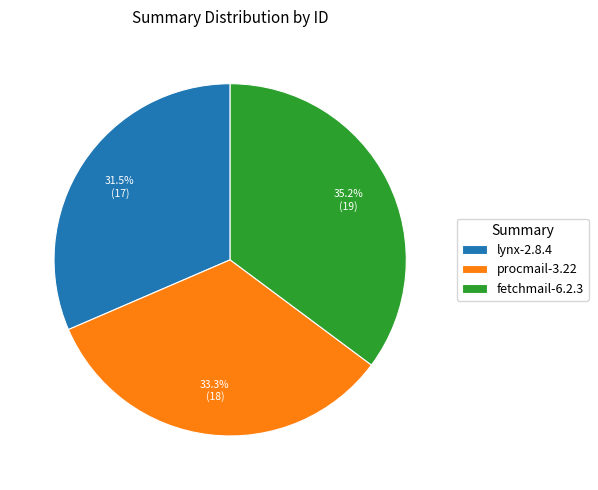

What is the largest slice in the pie chart?

fetchmail-6.2.3